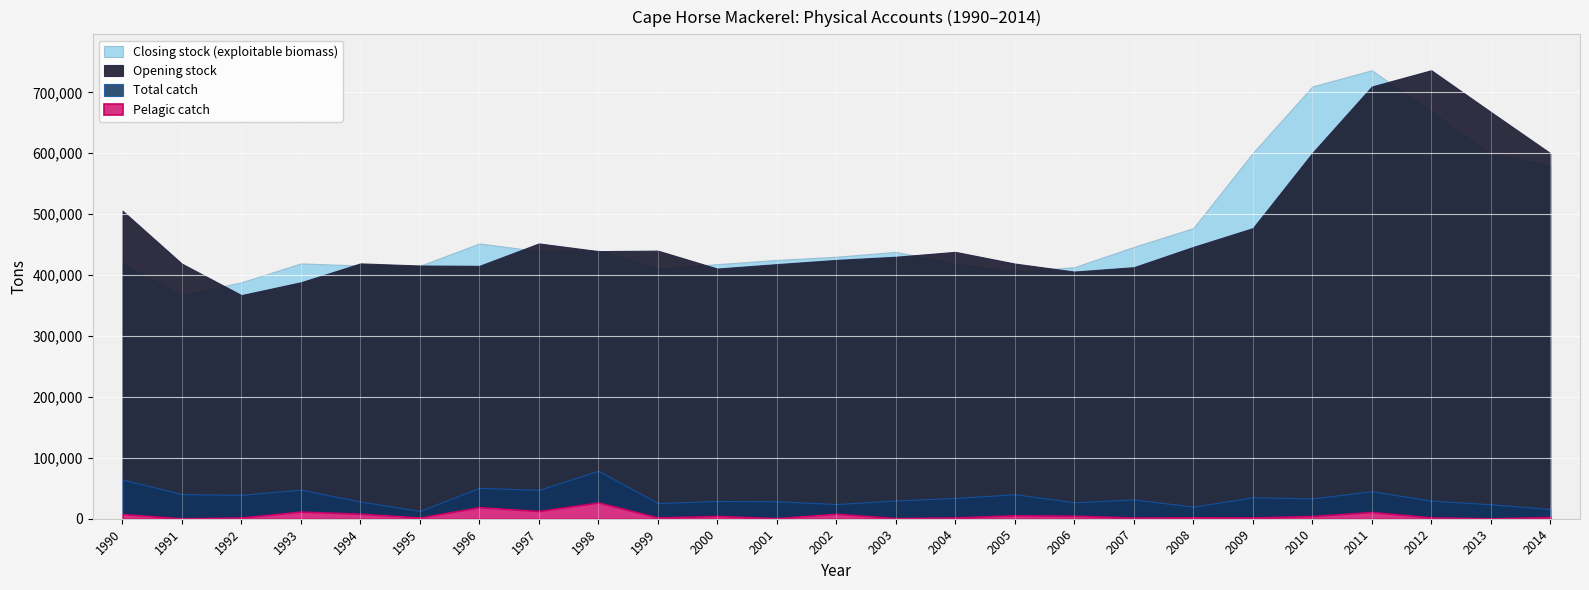

Reading right to left, extract all data points from this chart.

Opening stock: 2014=600214.7	2013=667894.3	2012=736283.9	2011=709565.5	2010=600449.6	2009=477012.2	2008=446256.9	2007=412915.1	2006=405749.8	2005=418883.1	2004=438108.8	2003=430109.6	2002=424874.1	2001=417944.8	2000=410694.4	1999=440086.8	1998=439298.4	1997=451958.9	1996=415145.2	1995=415686.4	1994=419160.6	1993=388185.1	1992=367113.5	1991=418717.1	1990=505763.3
Closing stock (exploitable biomass): 2014=579474.3	2013=600214.7	2012=667894.3	2011=736283.9	2010=709565.5	2009=600449.6	2008=477012.2	2007=446256.9	2006=412915.1	2005=405749.8	2004=418883.1	2003=438108.8	2002=430109.6	2001=424874.1	2000=417944.8	1999=410694.4	1998=440086.8	1997=439298.4	1996=451958.9	1995=415145.2	1994=415686.4	1993=419160.6	1992=388185.1	1991=367113.5	1990=418717.1
Total catch: 2014=15899.9	2013=23732.3	2012=29719.3	2011=45161.7	2010=33350.7	2009=35213.2	2008=19817.8	2007=31744.1	2006=27013.9	2005=40194.6	2004=34134.4	2003=29882.8	2002=24109.4	2001=28658.6	2000=29141.8	1999=25797.5	1998=78728.6	1997=47324.5	1996=50766.0	1995=12776.0	1994=28236.5	1993=47649.0	1992=39264.5	1991=40341.1	1990=64366.3
Pelagic catch: 2014=2760.0	2013=596.0	2012=2199.0	2011=10990.0	2010=4385.0	2009=2087.0	2008=2280.0	2007=1903.0	2006=4824.0	2005=5627.0	2004=2048.0	2003=1012.0	2002=8148.0	2001=915.0	2000=4503.0	1999=2057.0	1998=26680.0	1997=12654.0	1996=18920.0	1995=1986.0	1994=8207.0	1993=11651.0	1992=2057.0	1991=582.0	1990=7645.0